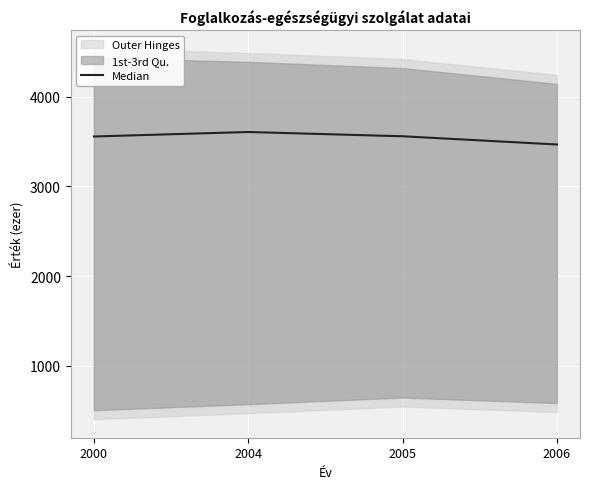

Reading left to right, what are all the values shown in this chart?

2000=3556.0	2004=3606.0	2005=3558.5	2006=3467.0